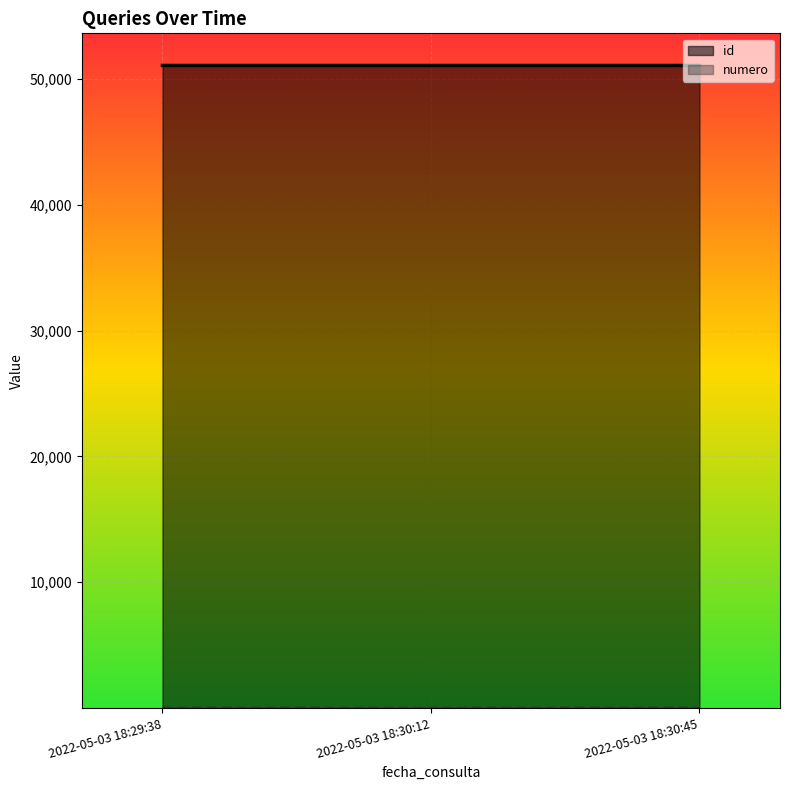

What are all the series names shown in the legend?

id, numero